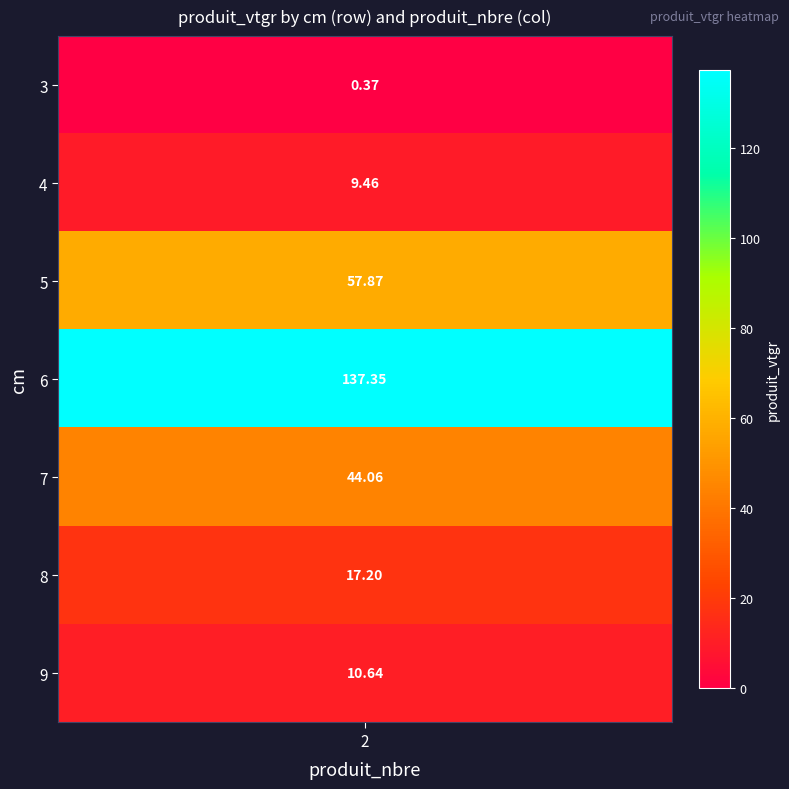

Approximately how many times larger is the value at 8 compared to 7?

0.4